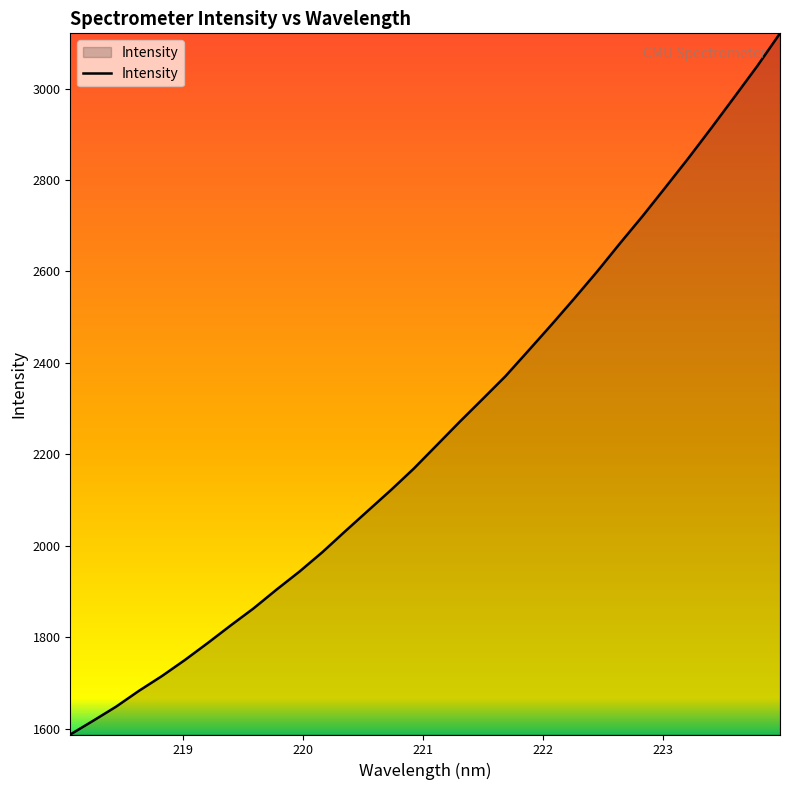

How many lines are shown in the chart?

1